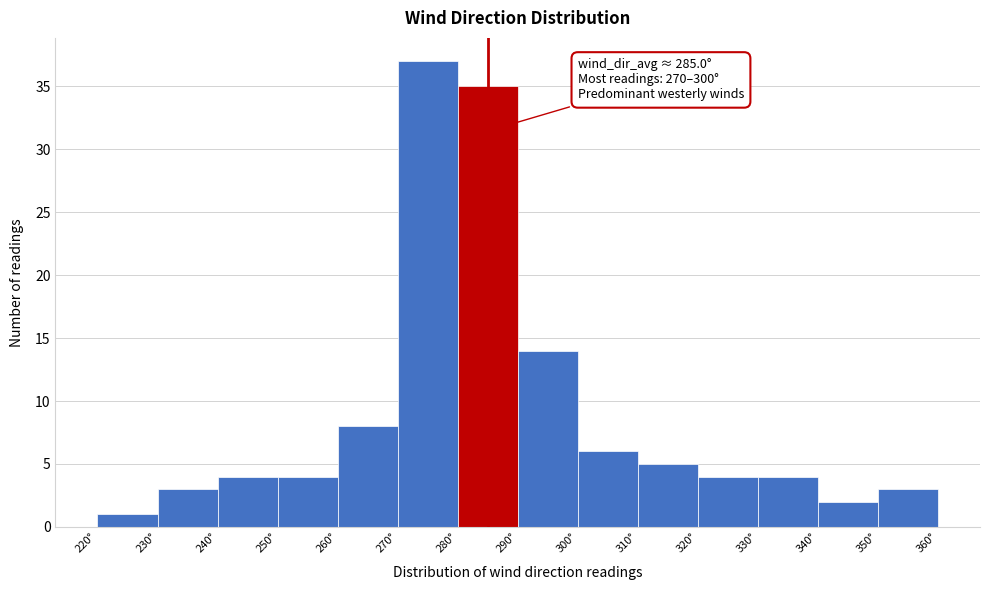

Over which range of the x-axis is the bar tallest?

270 to 280